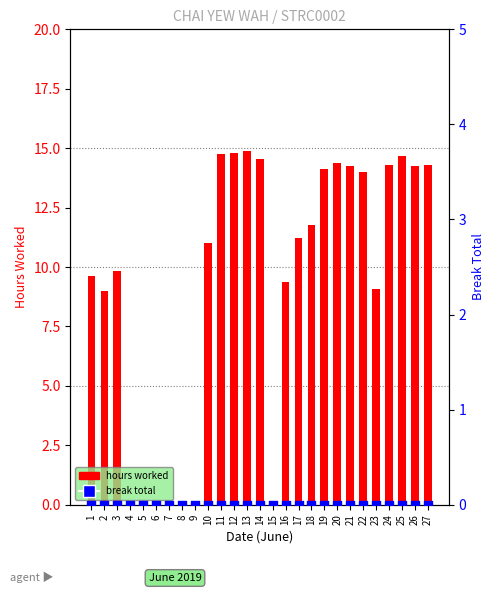

Is the value of hours worked at 17 greater than the value of break total at 13?

Yes